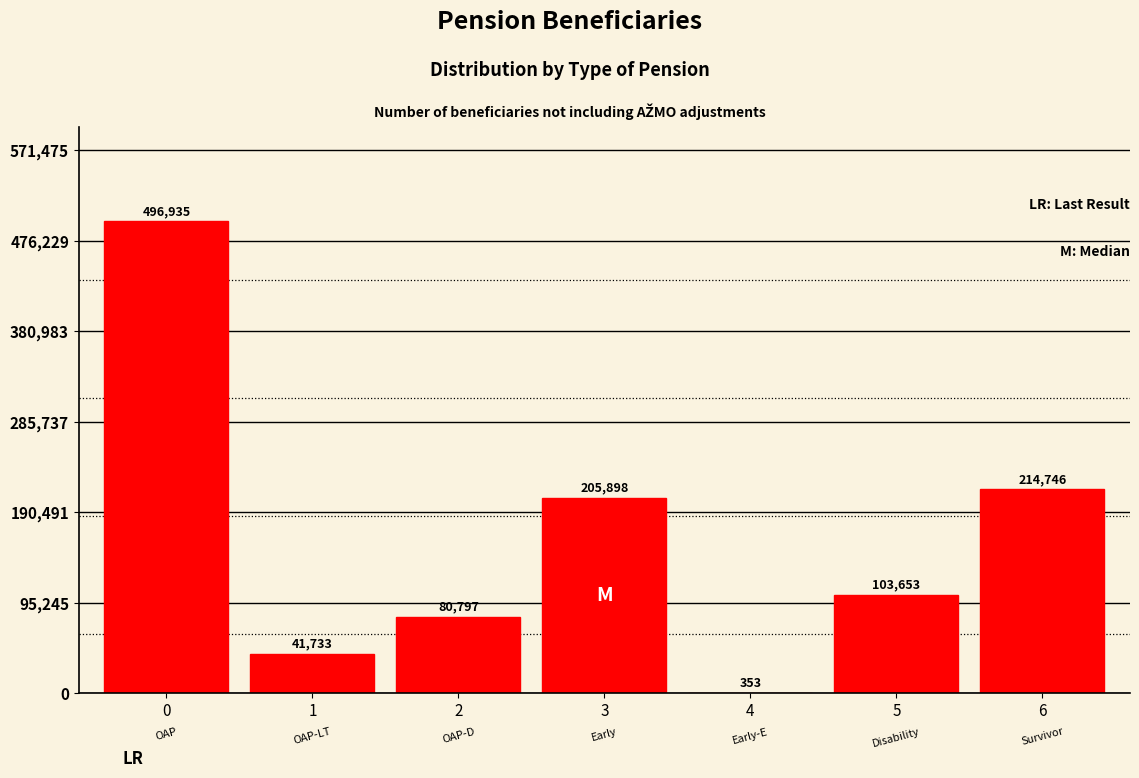

Reading right to left, transcribe all the data shown in this chart.

6=214746	5=103653	4=353	3=205898	2=80797	1=41733	0=496935